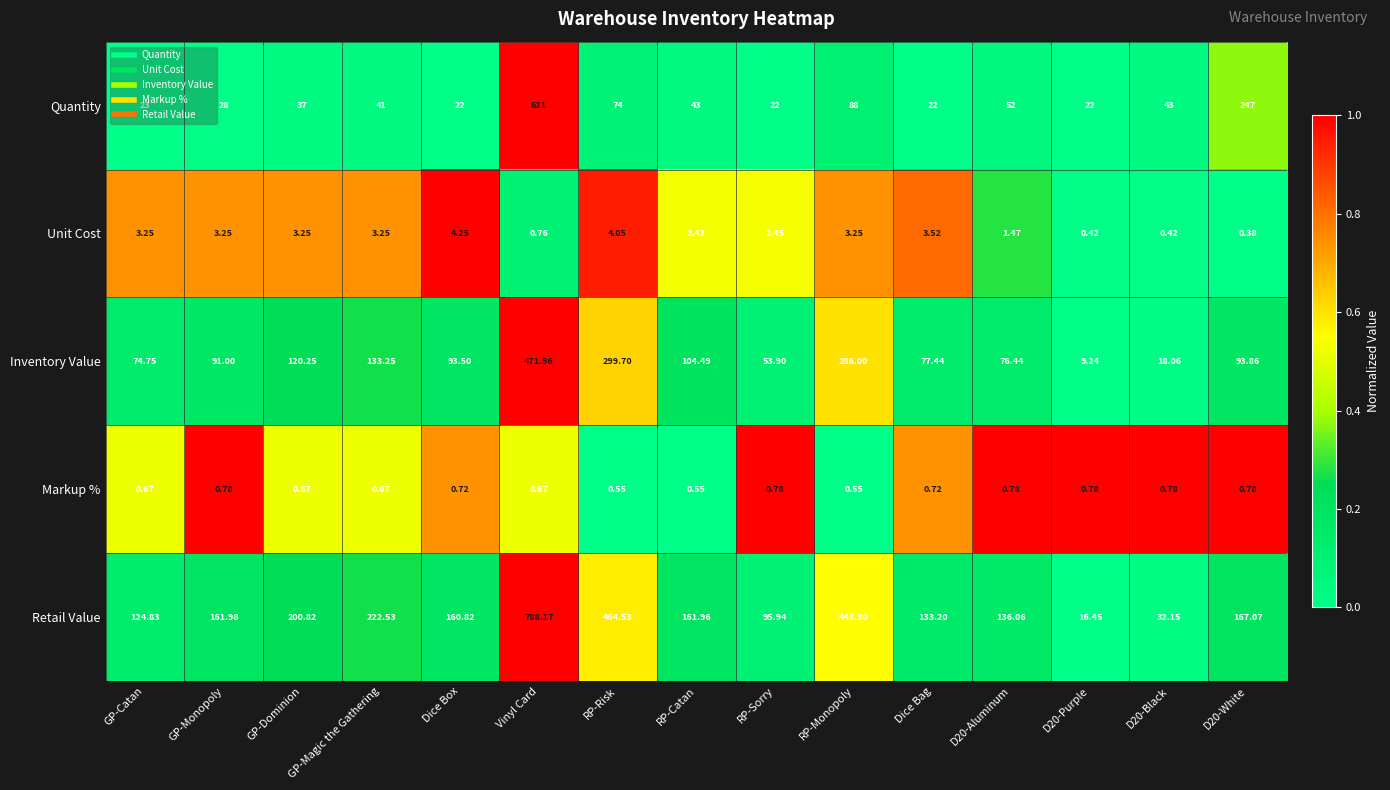

Which category has the highest value across all series?

Vinyl Card